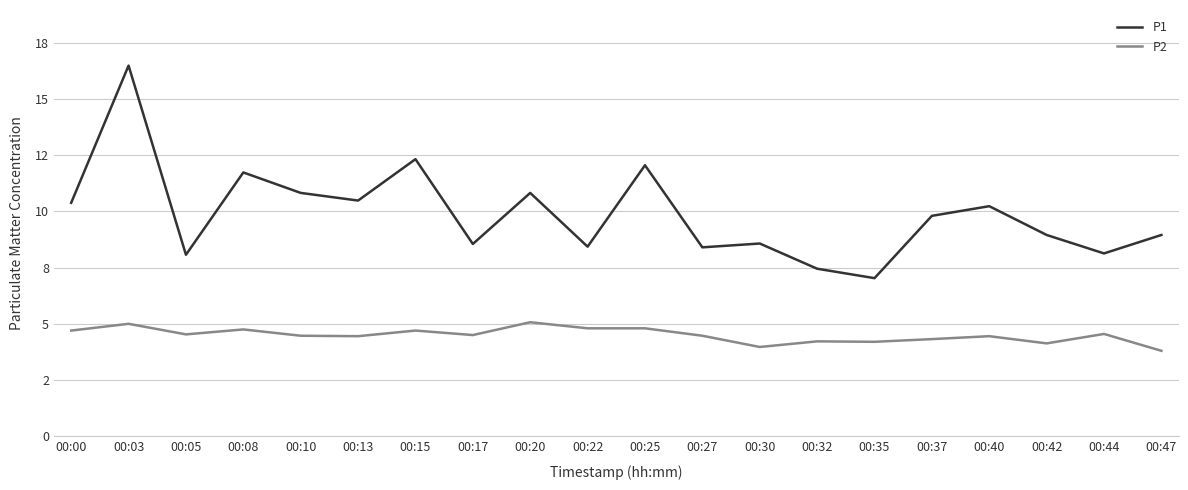

True or false: P2 and P1 cross at least once.

False